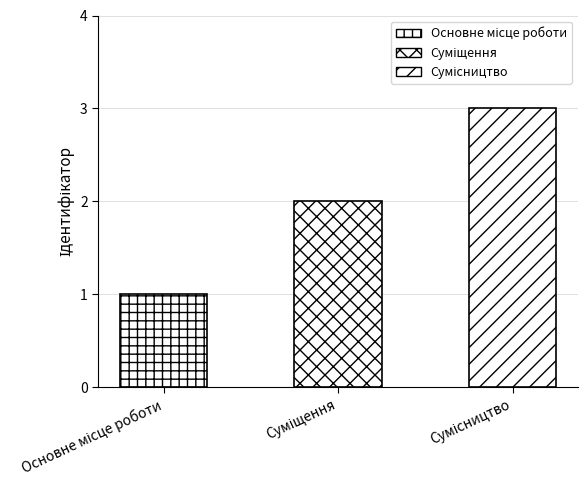

What is the label of the 1st bar from the right?

Сумісництво